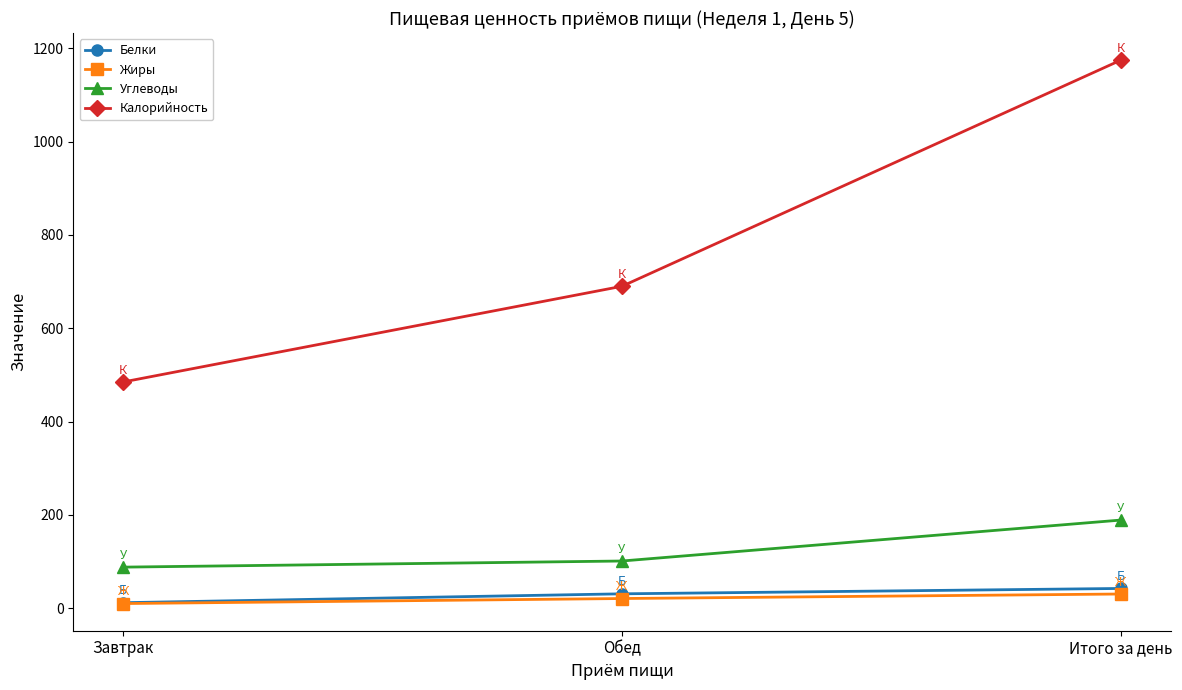

At which category does the chart reach its minimum across all series?

Завтрак